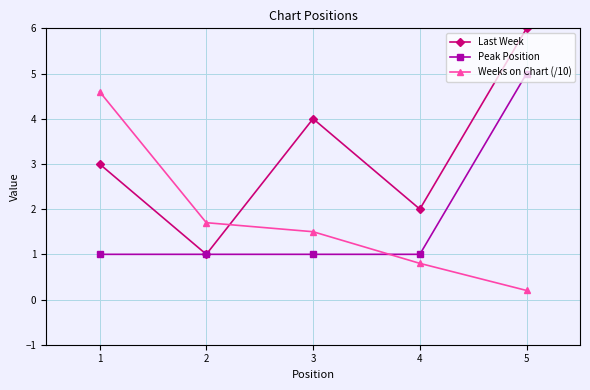

How many series are shown in this chart?

3